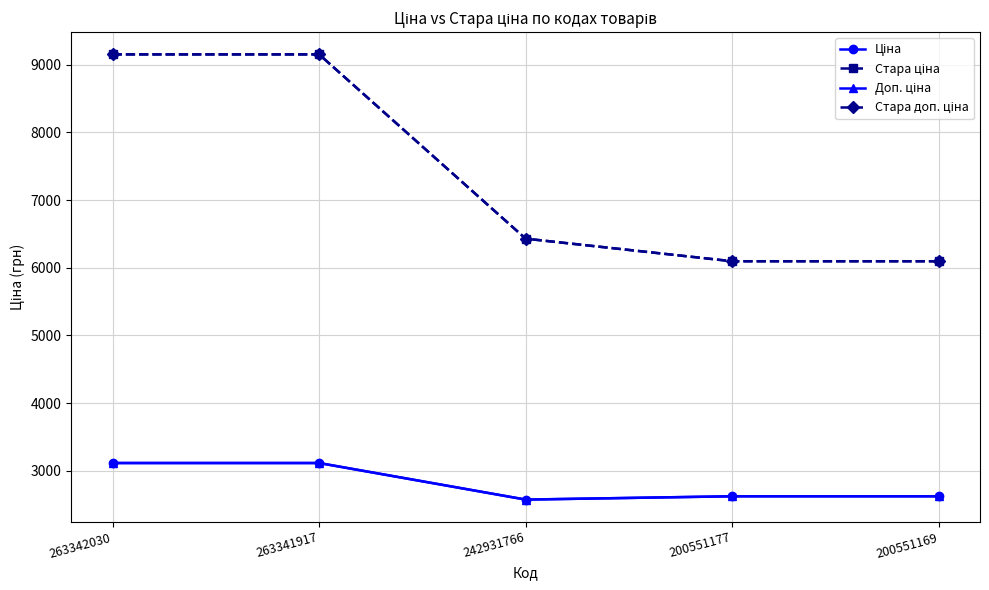

Is this an area chart (filled region under the line)?

No